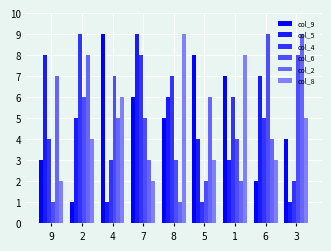

What position from the left is 5?

6